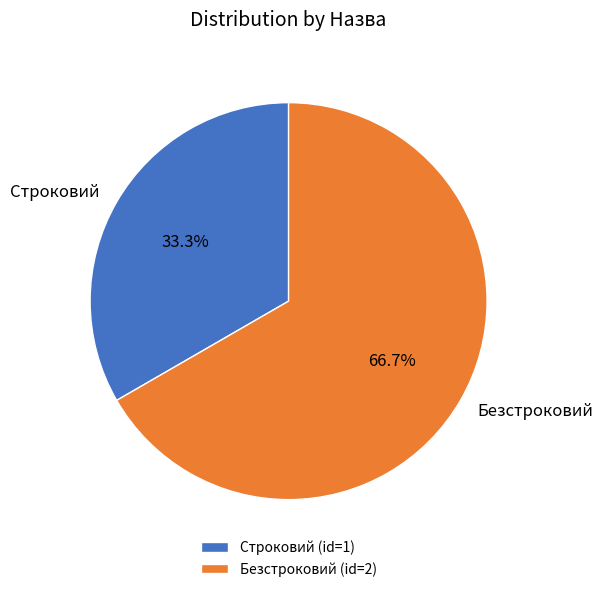

Combined, what portion of the pie is Строковий and Безстроковий?

100.0%